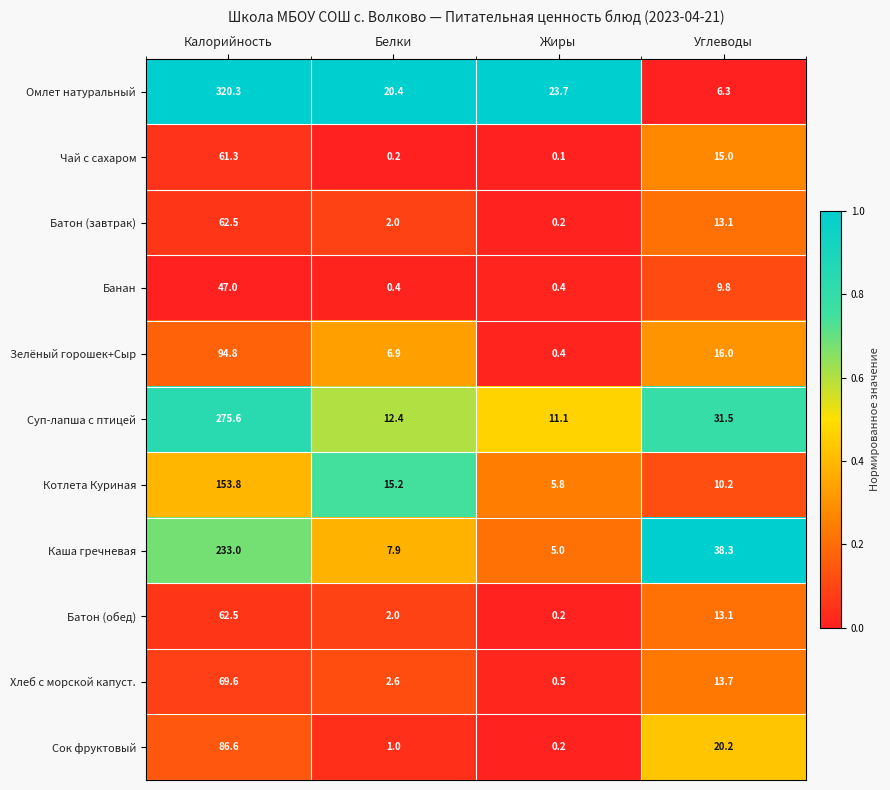

List the labels in order of Омлет натуральный value, smallest first.

Углеводы, Белки, Жиры, Калорийность